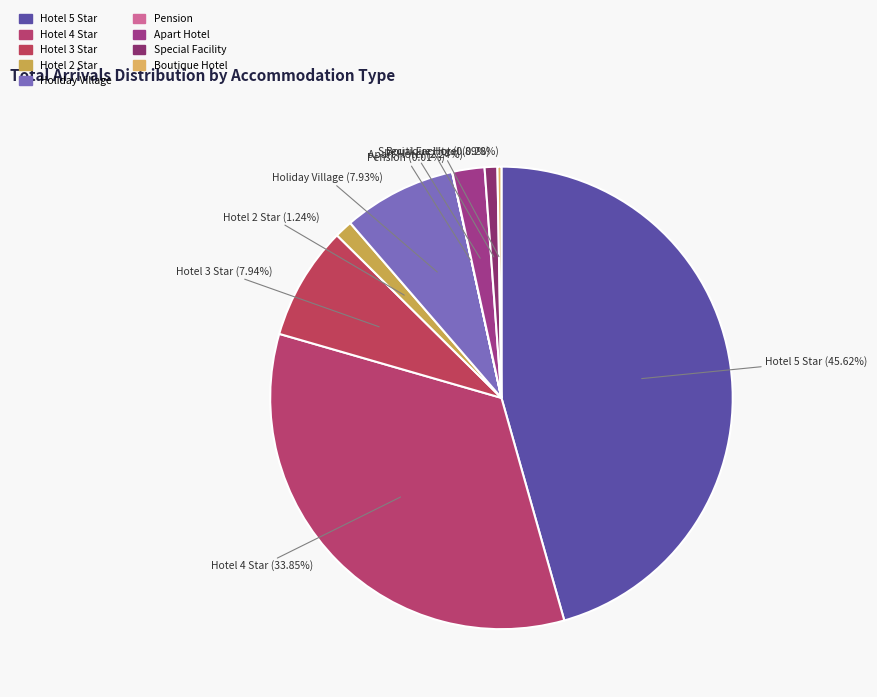

Combined, do Hotel 4 Star and Hotel 5 Star account for over 50%?

Yes